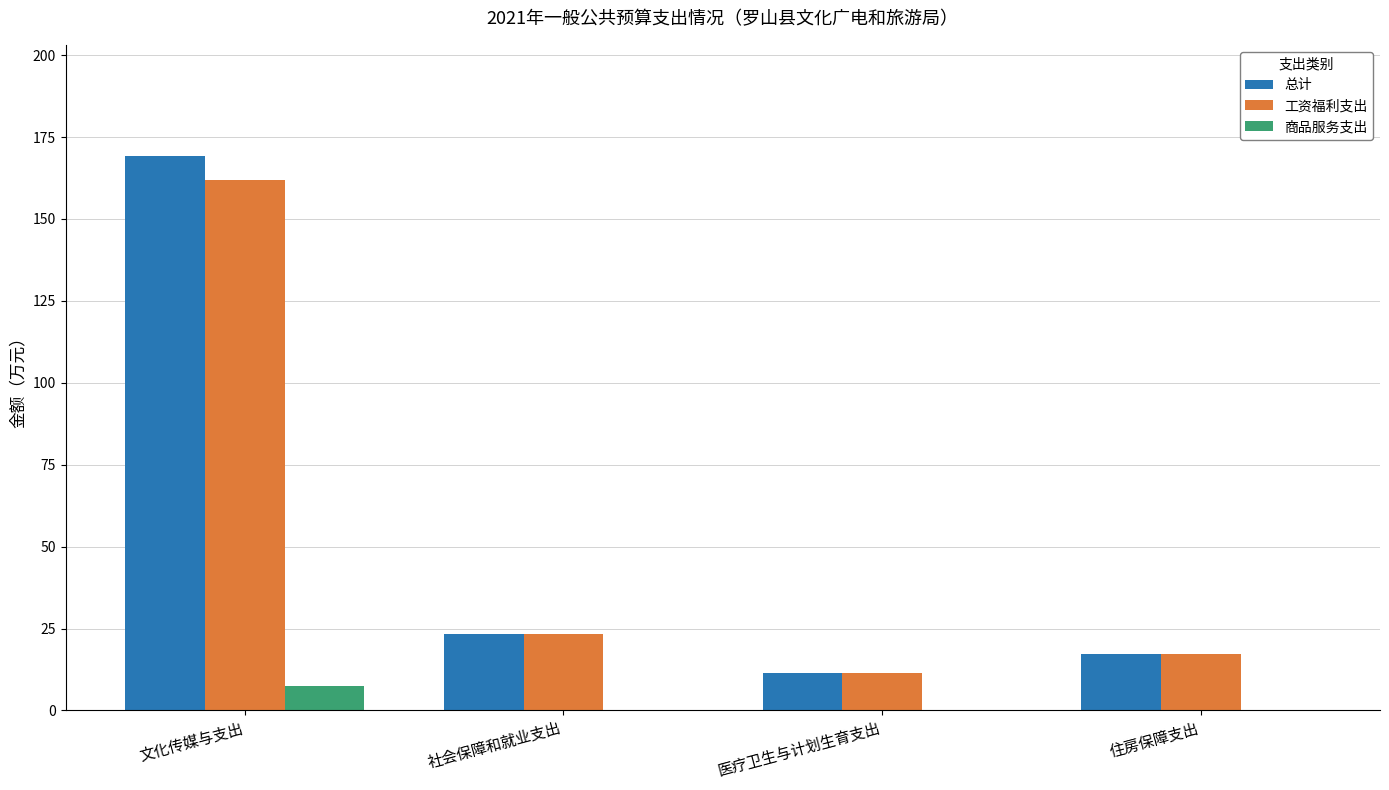

The 总计 series shows 23.3 at 社会保障和就业支出. True or false?

True